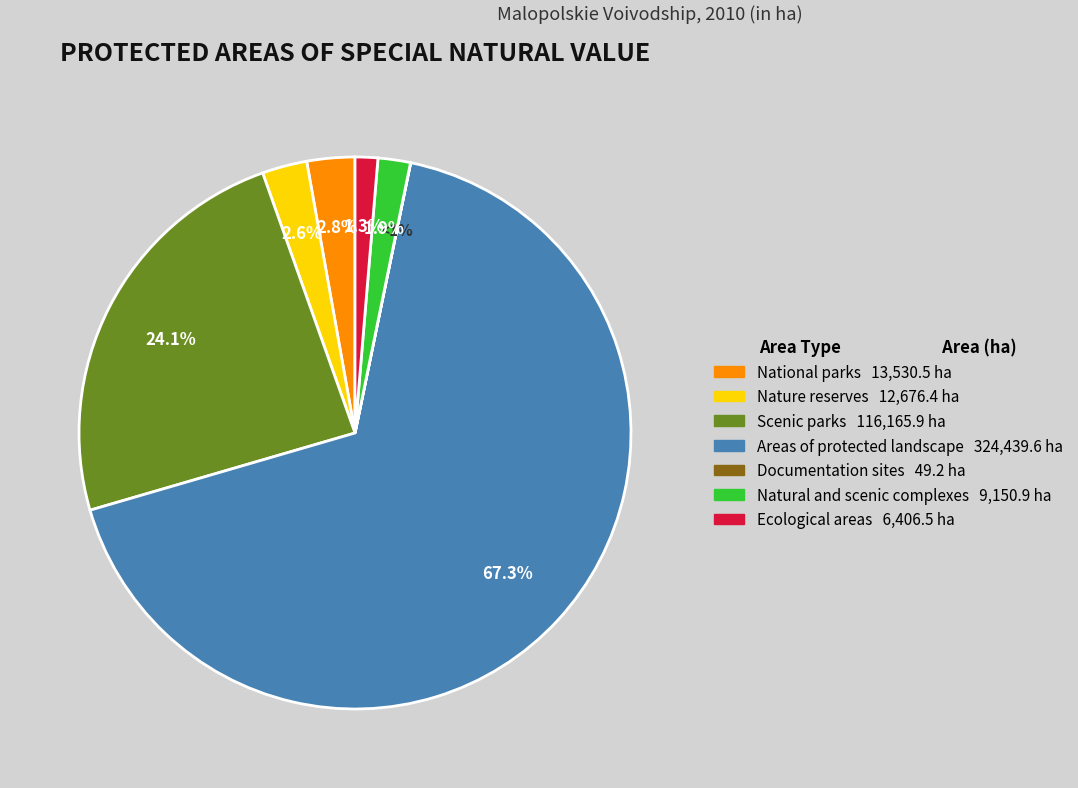

Is there any slice that represents more than half of the pie?

Yes